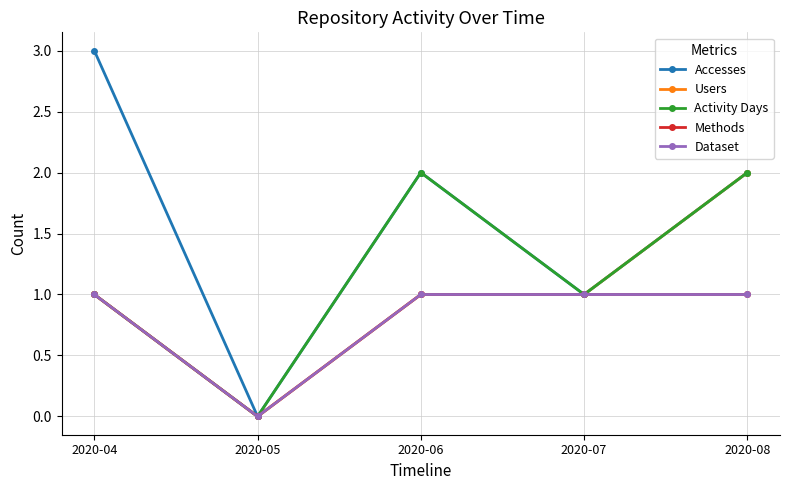

True or false: Methods and Dataset intersect in this chart.

False